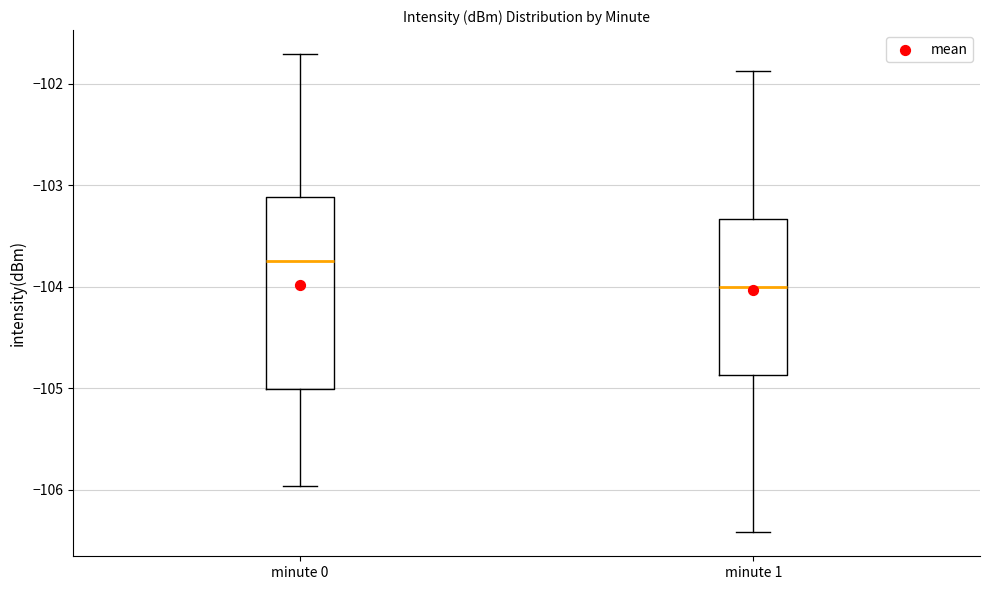

Which box has the highest median line?

minute 0